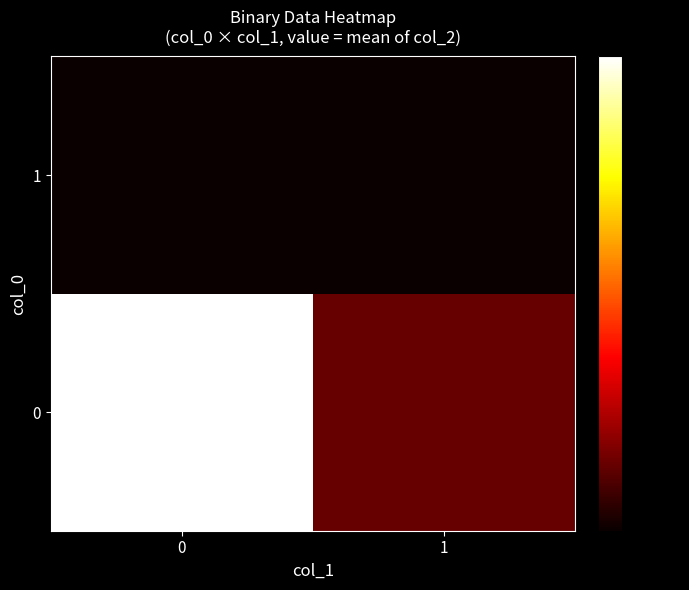

Which series has the largest range (max minus min)?

row_0